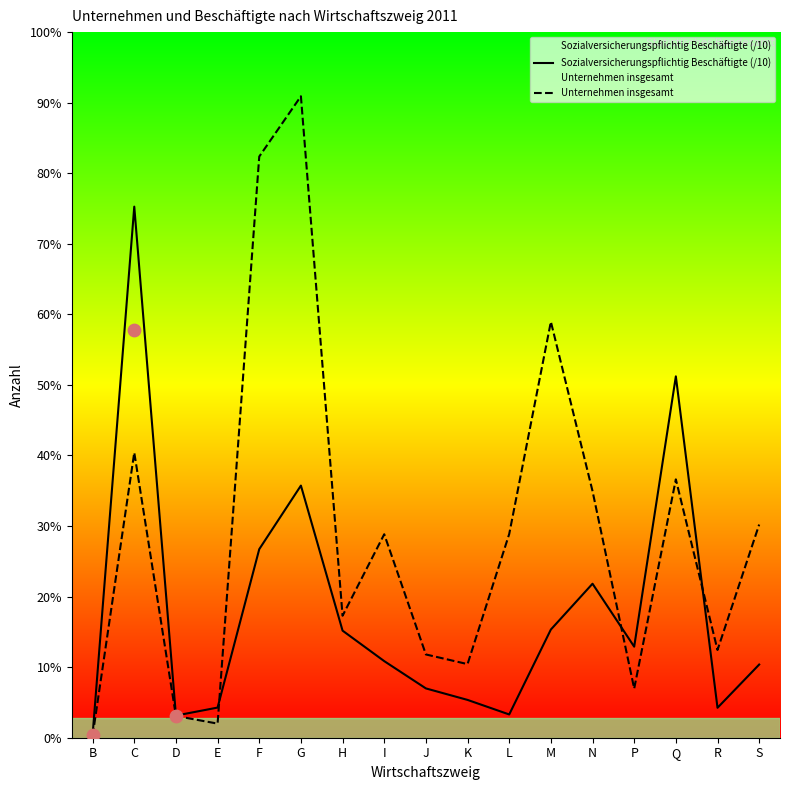

Is the value of Sozialversicherungspflichtig Beschäftigte (/10) at L greater than the value of Unternehmen insgesamt at H?

No